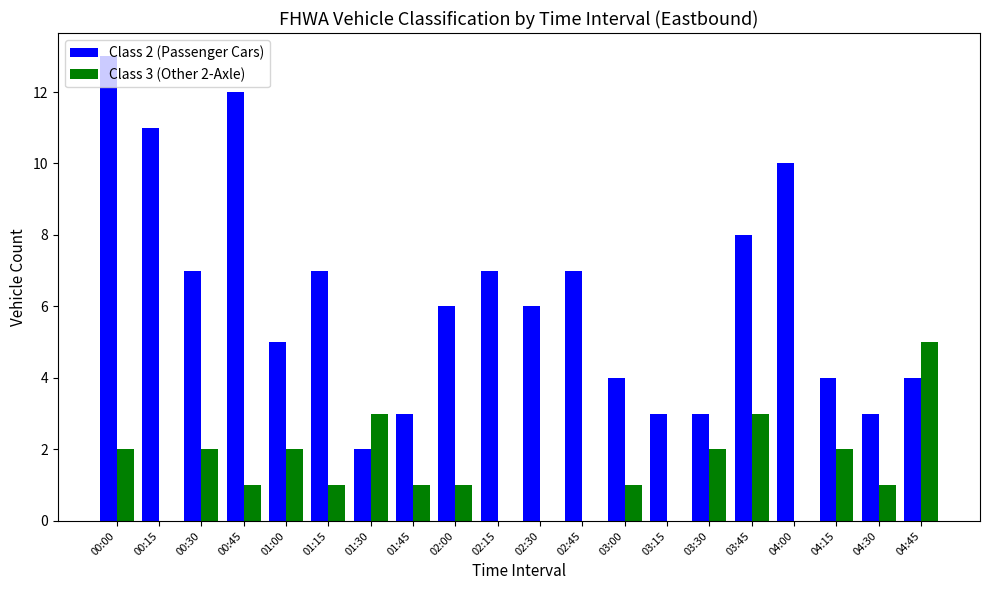

The Class 2 (Passenger Cars) series shows 7 at 02:15. True or false?

True